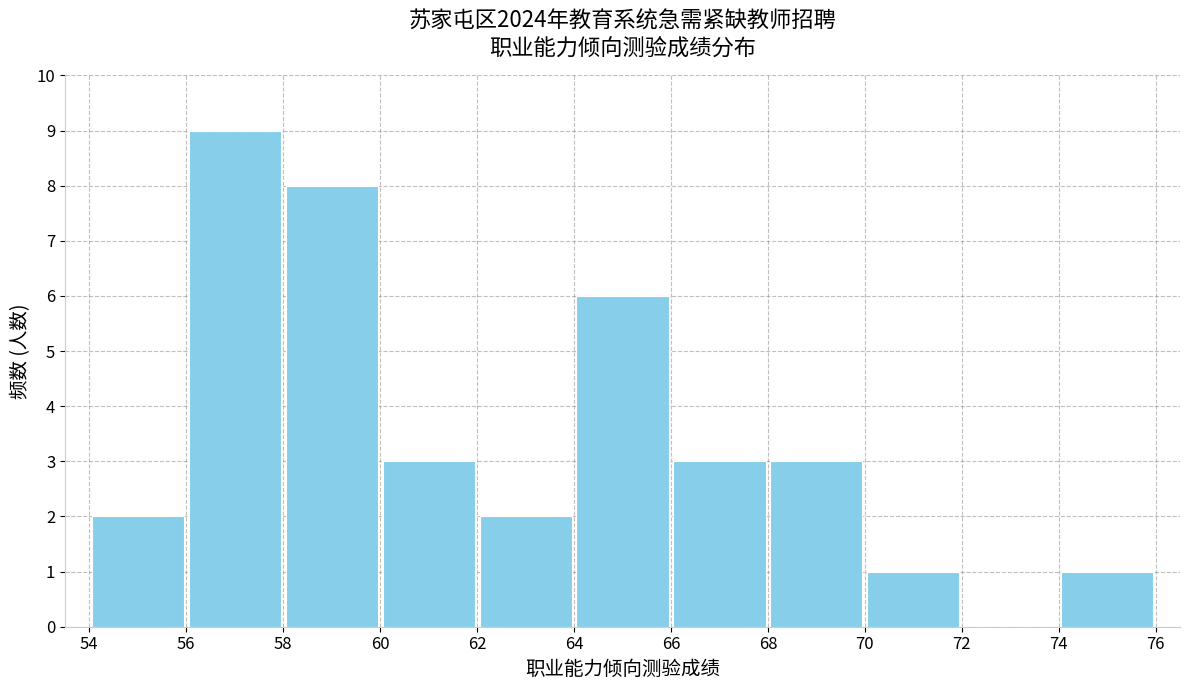

Reading left to right, list every bar in this chart as the range it spans on the x-axis followed by its height. The values are not printed on the chart, so give them approximately, as read against the axis.

54 to 56: 2
56 to 58: 9
58 to 60: 8
60 to 62: 3
62 to 64: 2
64 to 66: 6
66 to 68: 3
68 to 70: 3
70 to 72: 1
72 to 74: 0
74 to 76: 1